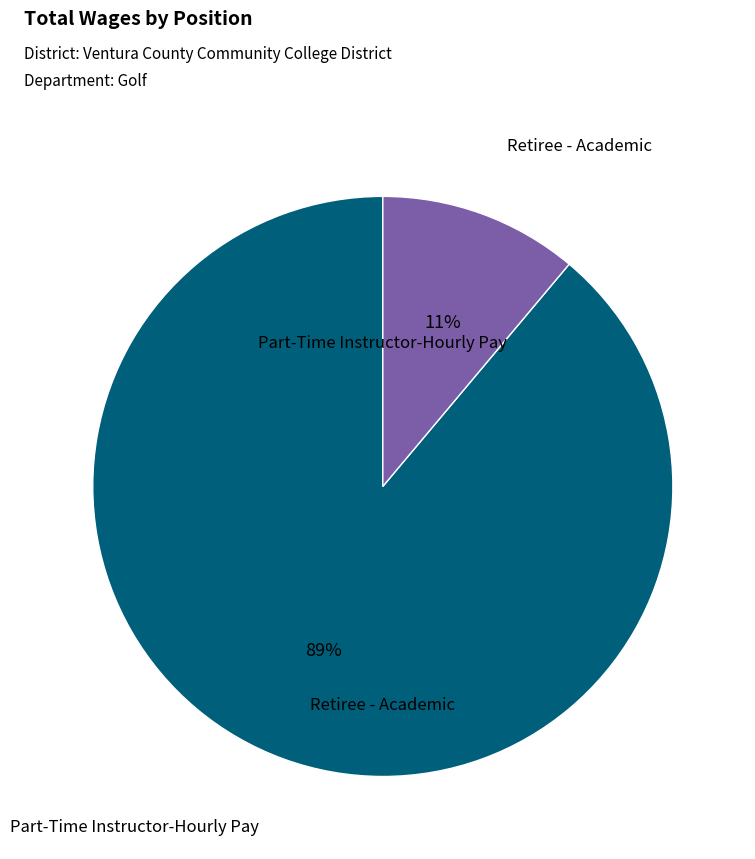

To the nearest percent, what is the difference between the largest and smallest slice percentages?

78%